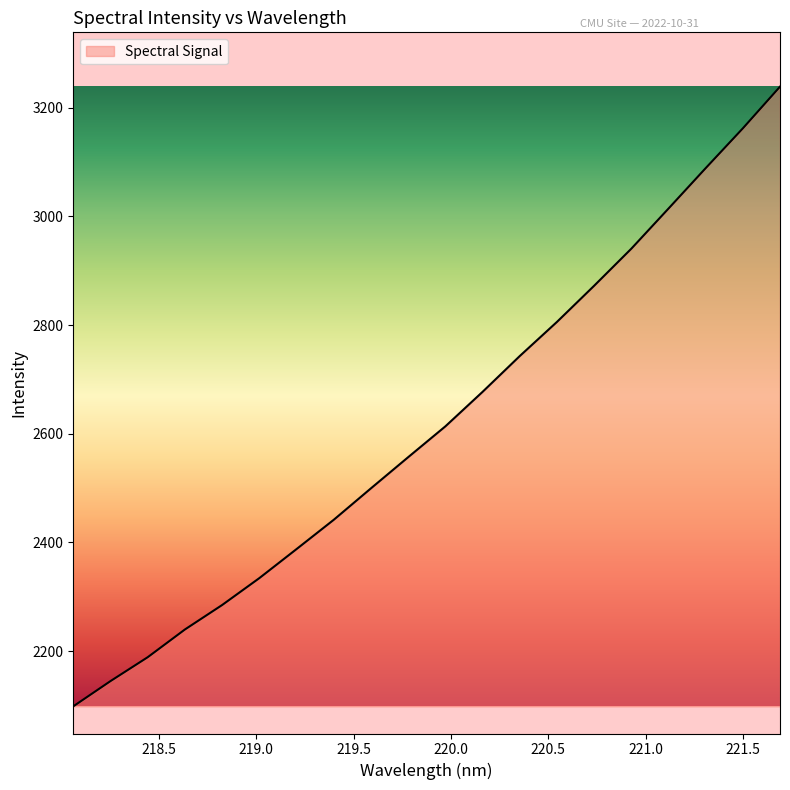

What is the difference between the maximum and minimum values?

1140.7